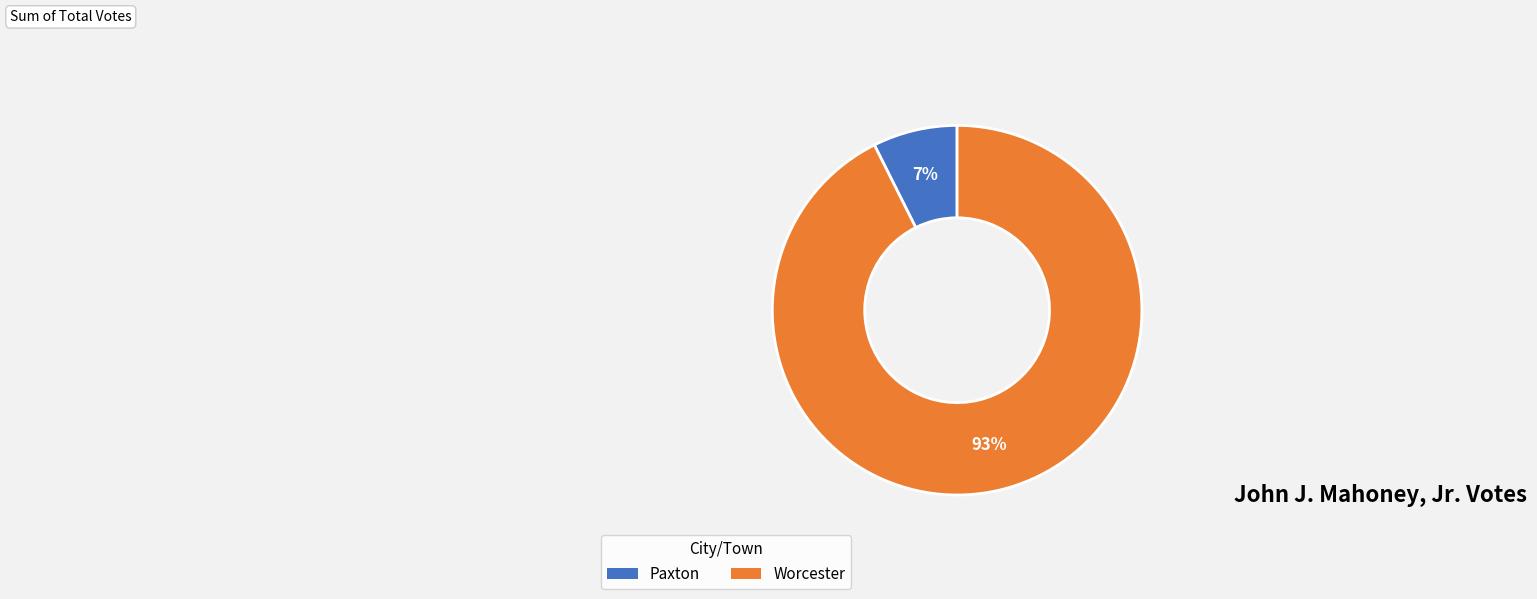

Which slice represents more than half of the pie?

Worcester